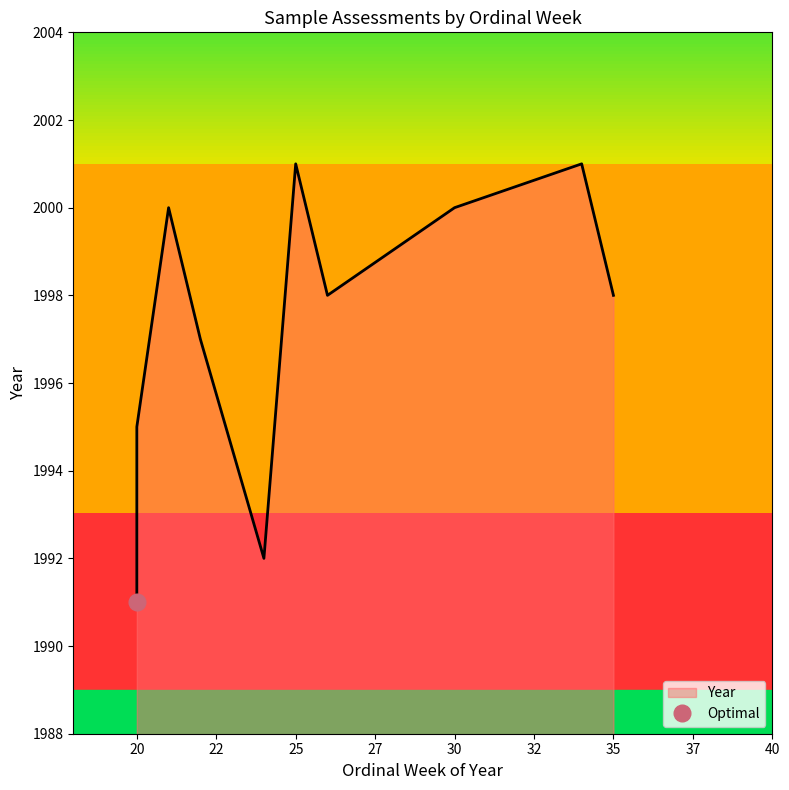

List the labels in order of value, largest first.

34, 25, 30, 21, 35, 26, 22, 20, 24, 20